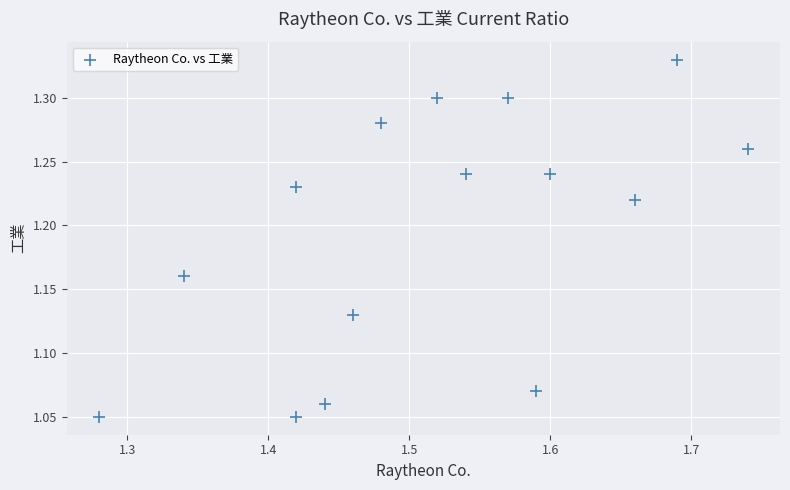

What is the range of X values (max minus min)?

0.5